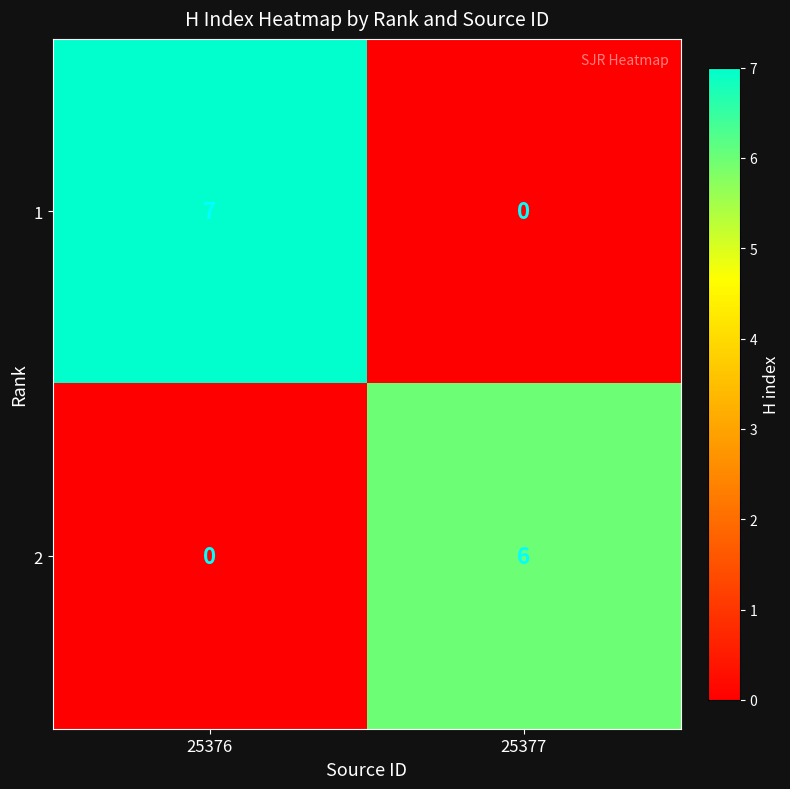

Reading left to right, what are all the values shown in this chart?

1: 7	0
2: 0	6